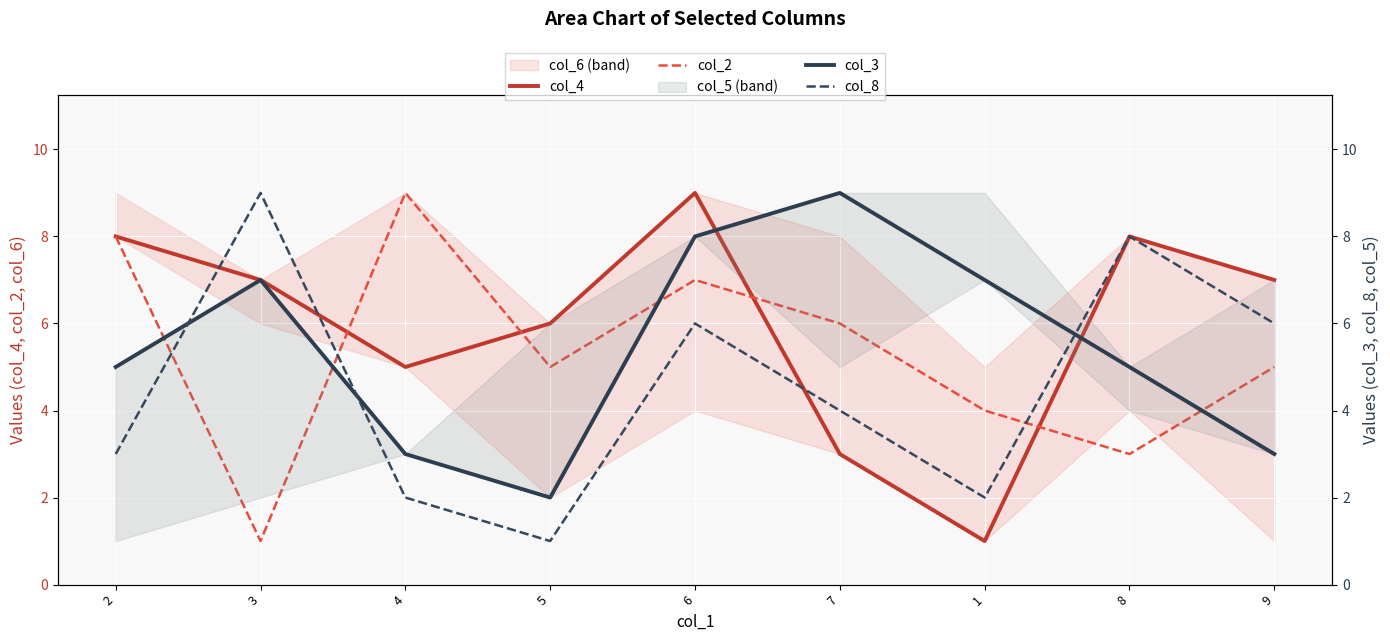

At which category does col_2 reach its first local valley?

3